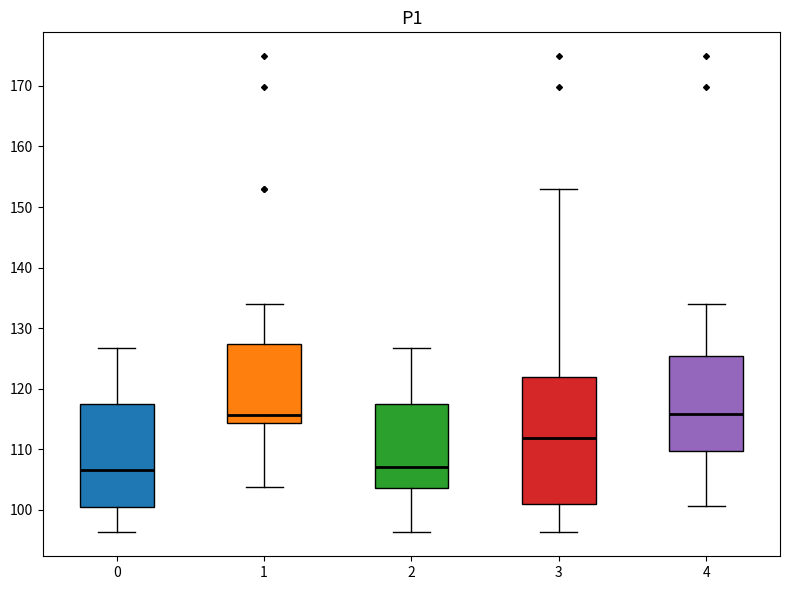

Comparing the boxes themselves (not the whiskers), which one is the tallest?

3